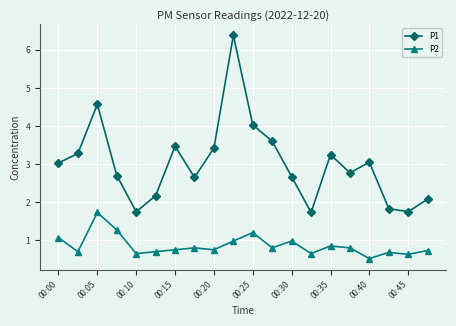

What is the average value of the P1 series?

3.0